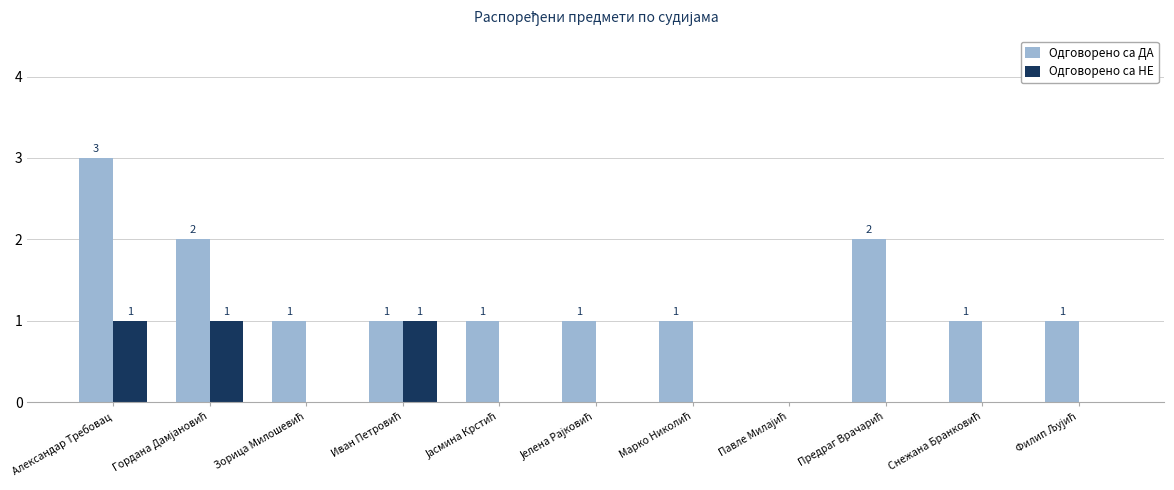

Where does the Одговорено са ДА series first go above 1?

Александар Требовац